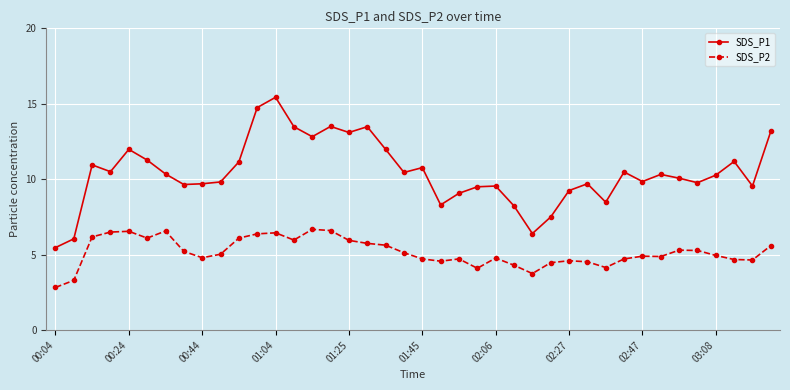

What is the sum of all SDS_P2 values?

207.4